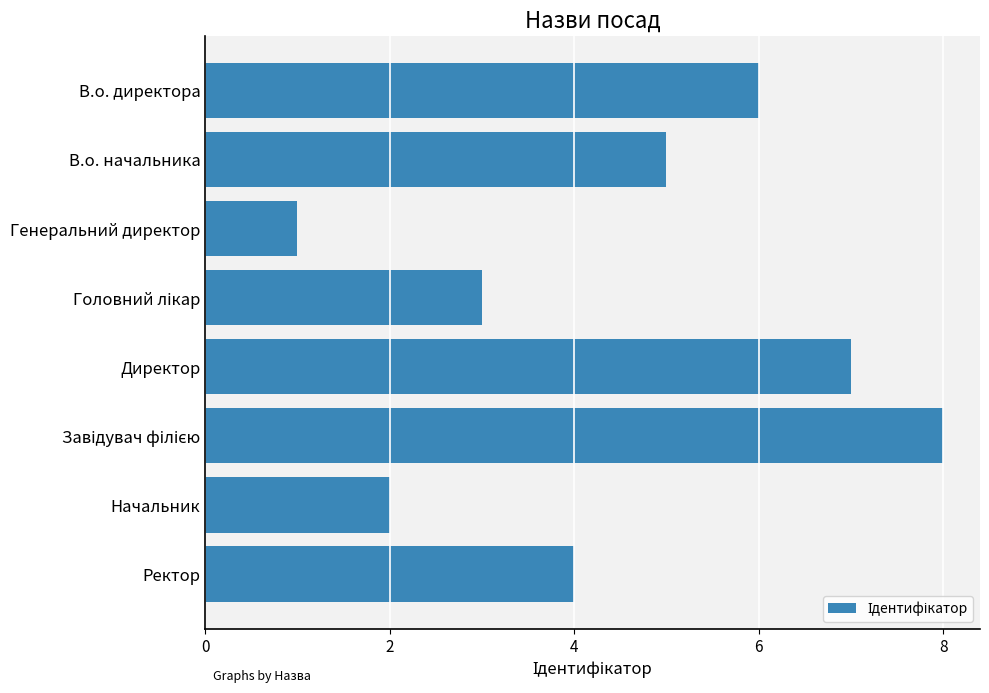

What is the minimum value shown in the chart?

1